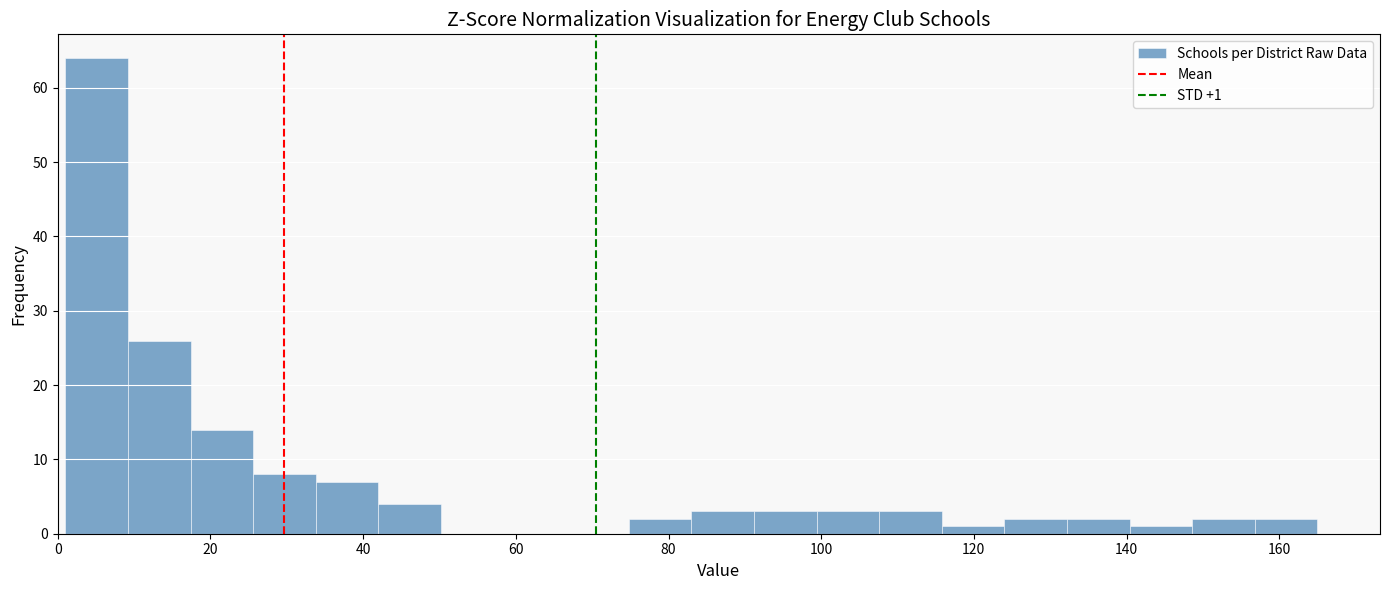

Over which range of the x-axis is the bar tallest?

1.0 to 9.2